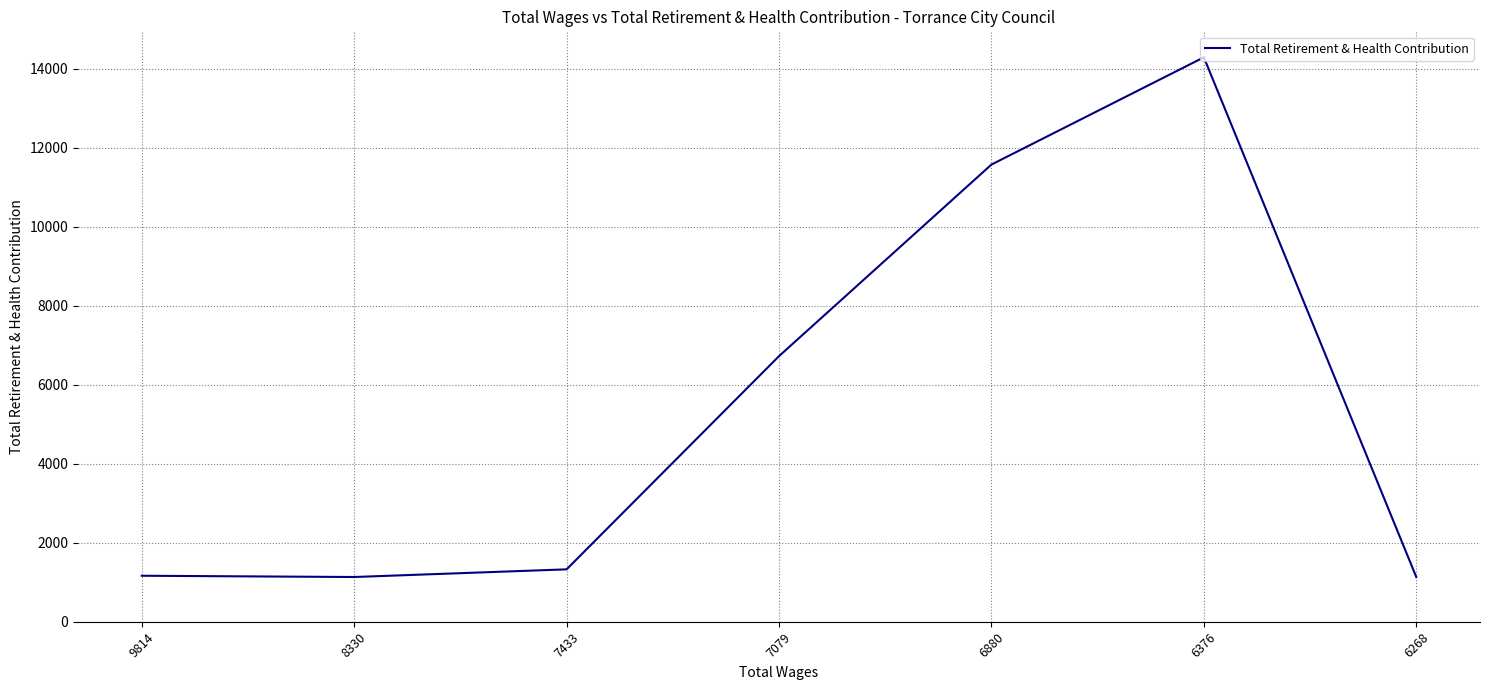

Which has a higher value, 7079 or 6268?

7079